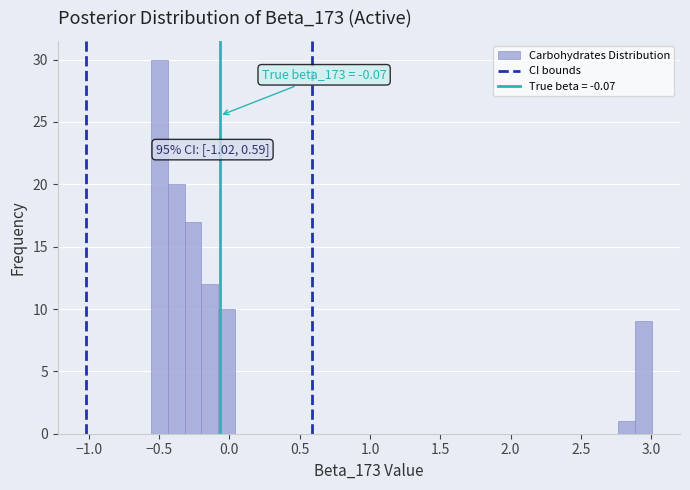

Around what value on the x-axis is the tallest bar? Give the approximate position of its centre, as read against the axis.

-0.50